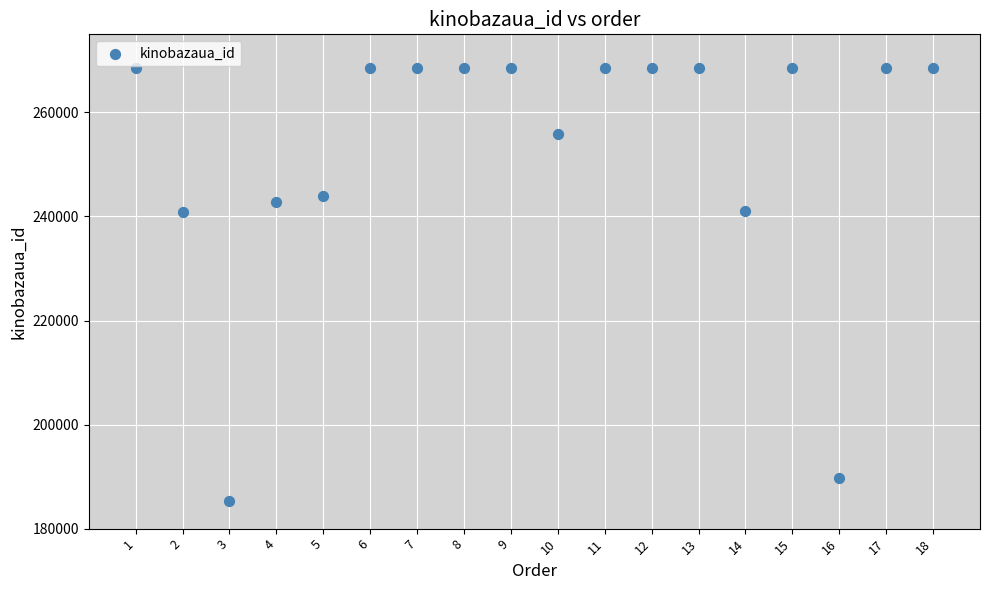

What is the range of X values (max minus min)?

17